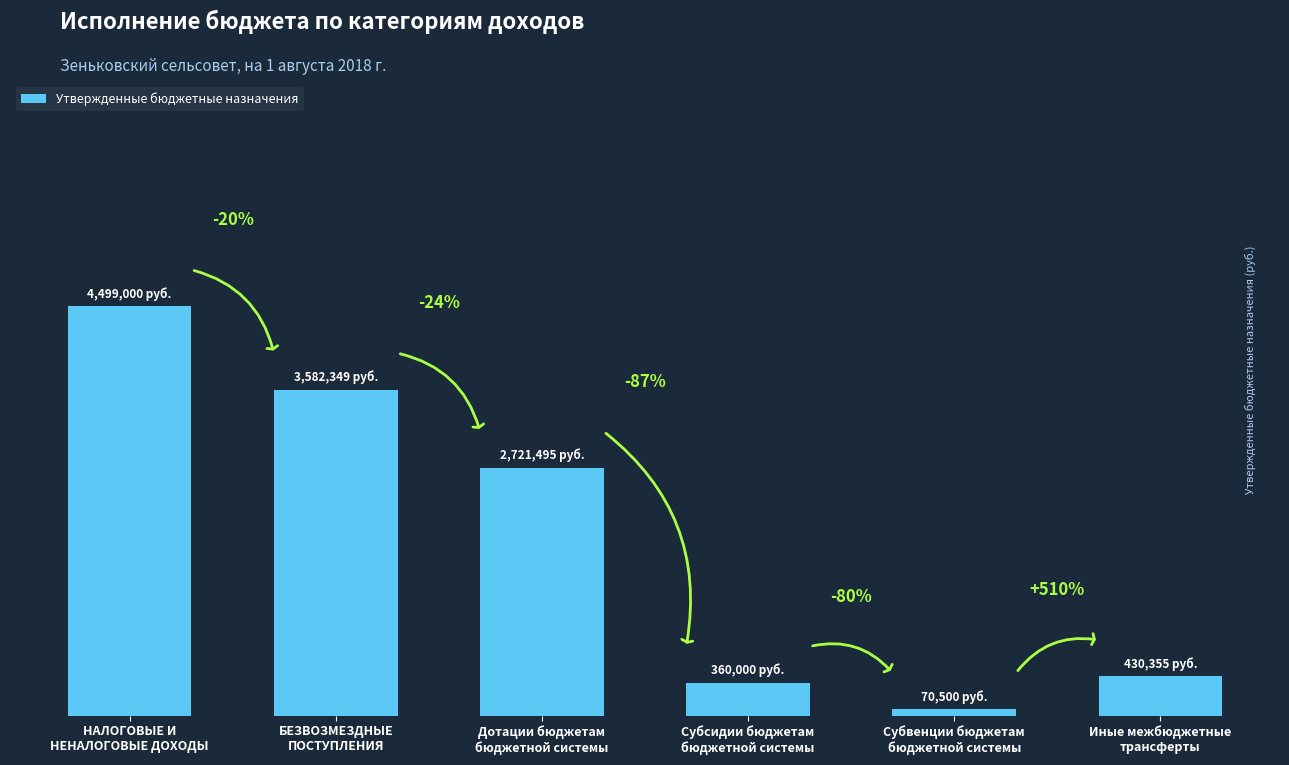

What is the label of the 2nd bar from the left?

БЕЗВОЗМЕЗДНЫЕ
ПОСТУПЛЕНИЯ